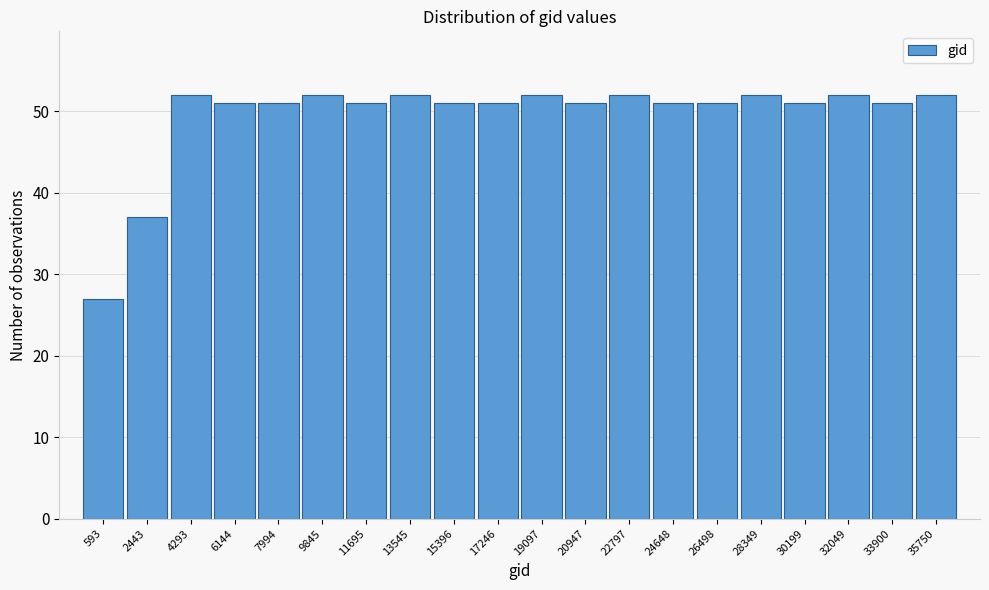

Reading left to right, what are all the values shown in this chart?

27	37	52	51	51	52	51	52	51	51	52	51	52	51	51	52	51	52	51	52